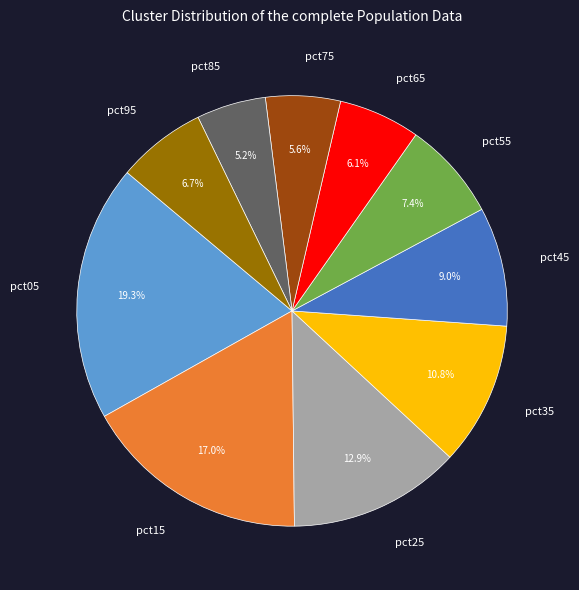

What is the ratio of the value at pct15 to the value at pct35?

1.6